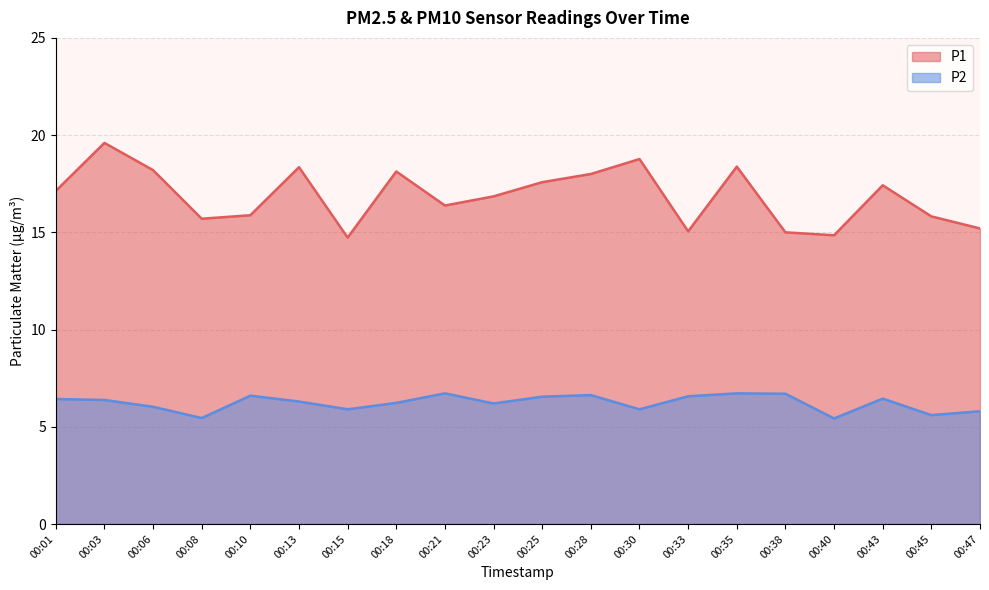

Reading left to right, transcribe all the data shown in this chart.

P1: 17.1	19.6	18.2	15.7	15.9	18.4	14.7	18.1	16.4	16.9	17.6	18.0	18.8	15.1	18.4	15.0	14.8	17.4	15.8	15.2
P2: 6.4	6.4	6.0	5.5	6.6	6.3	5.9	6.2	6.7	6.2	6.5	6.6	5.9	6.6	6.7	6.7	5.4	6.5	5.6	5.8